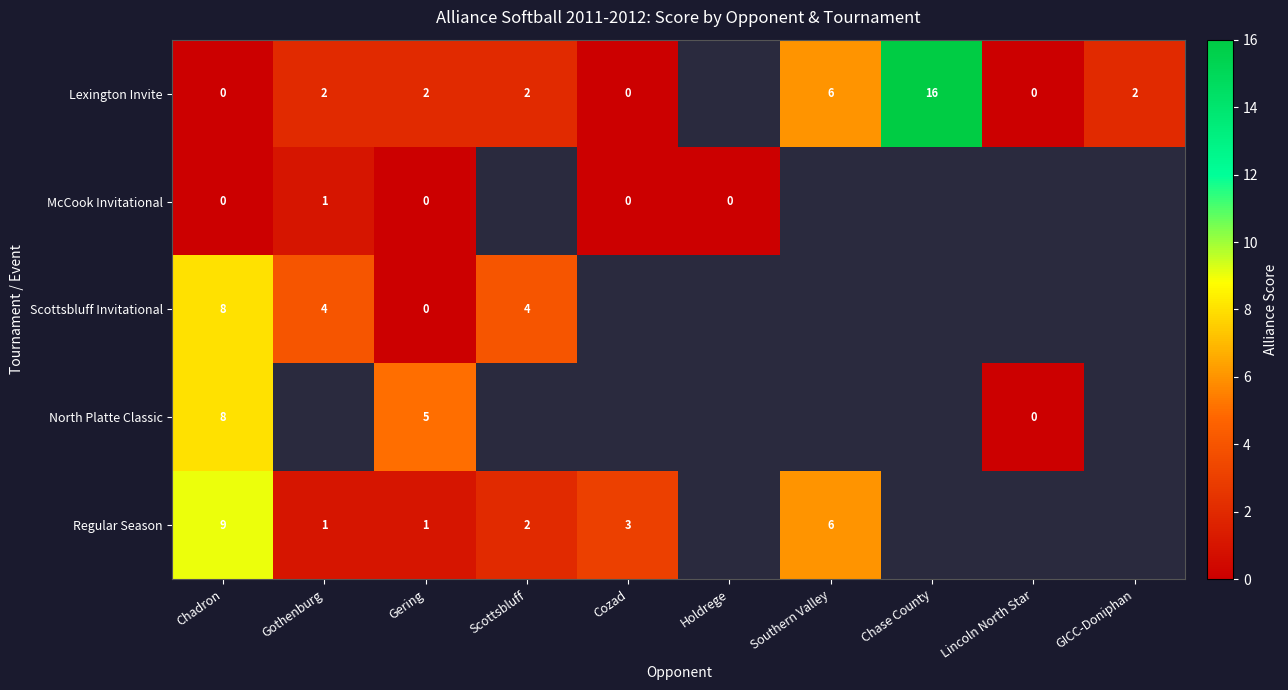

What is the spread (max minus min) of values at Gering?

5